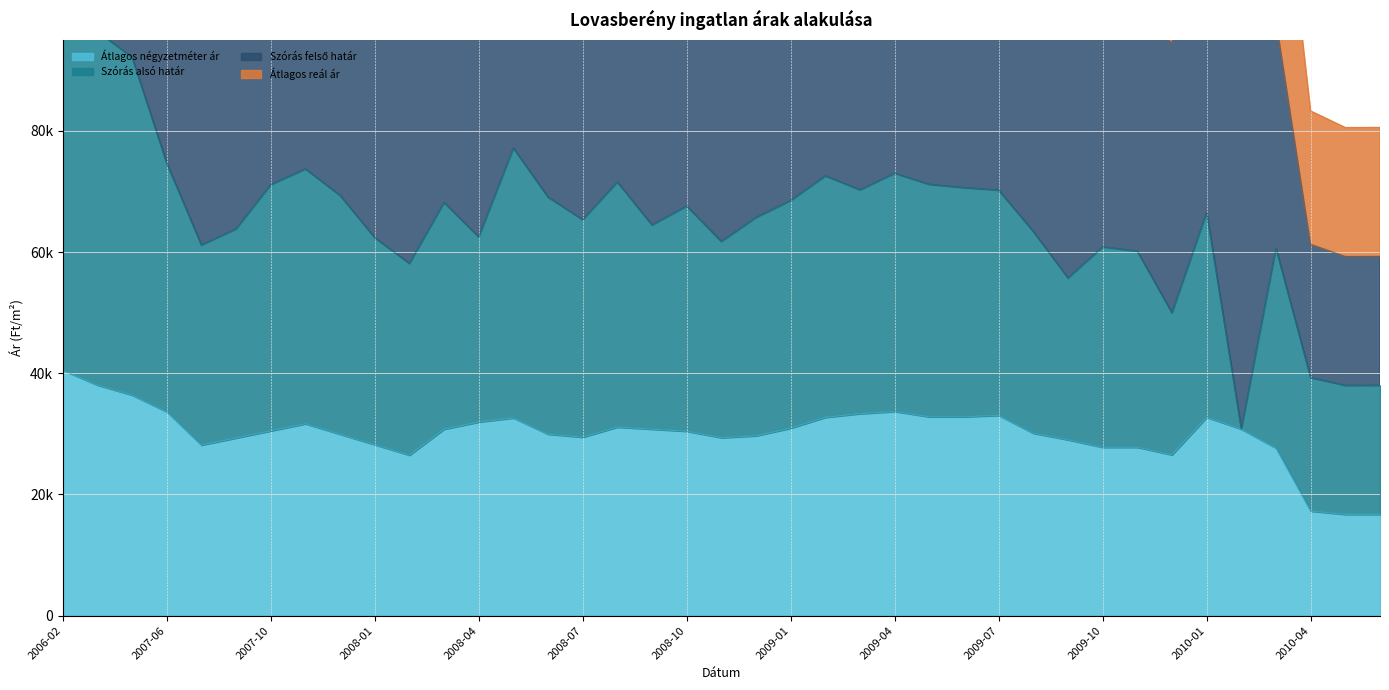

Where is the first local maximum for Átlagos reál ár?

2007-11